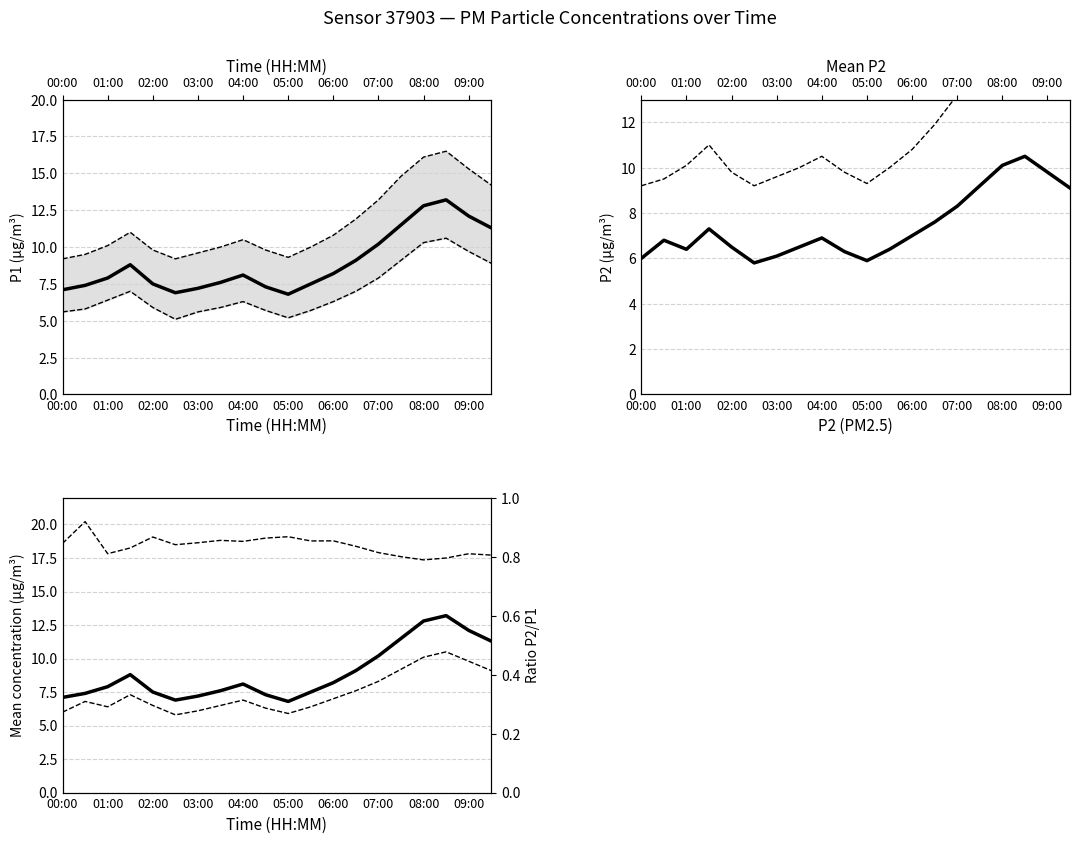

How many lines are shown in the chart?

6